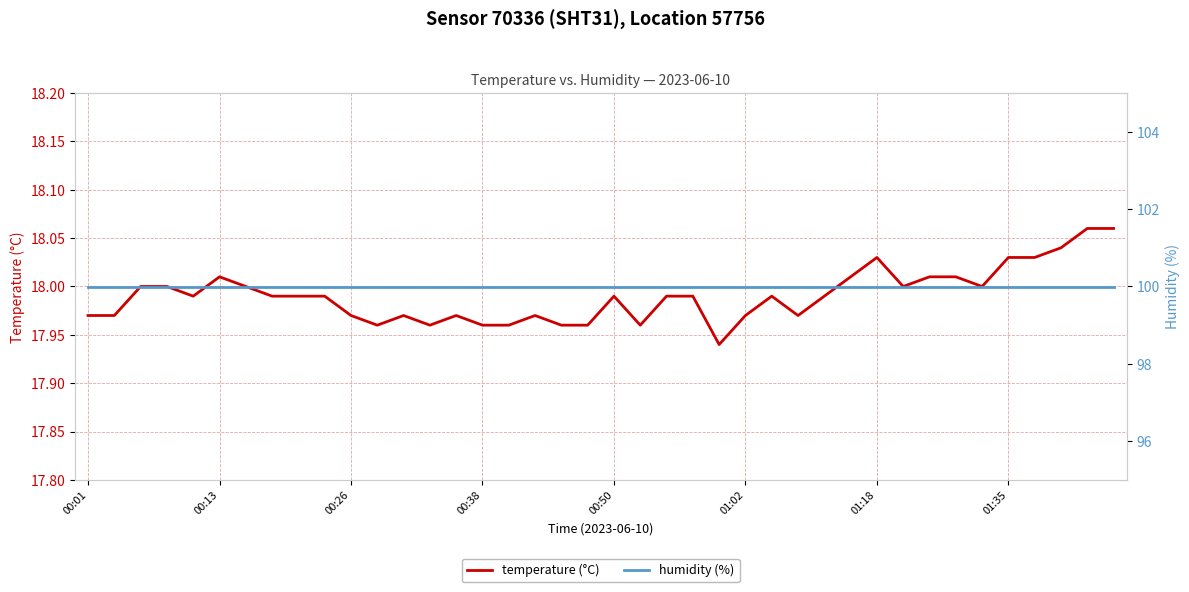

Which category has the highest value across all series?

00:01